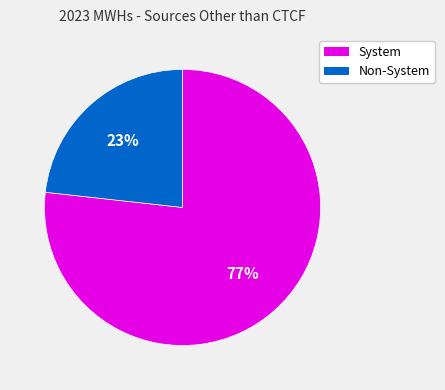

To the nearest percent, what is the average slice percentage?

50%